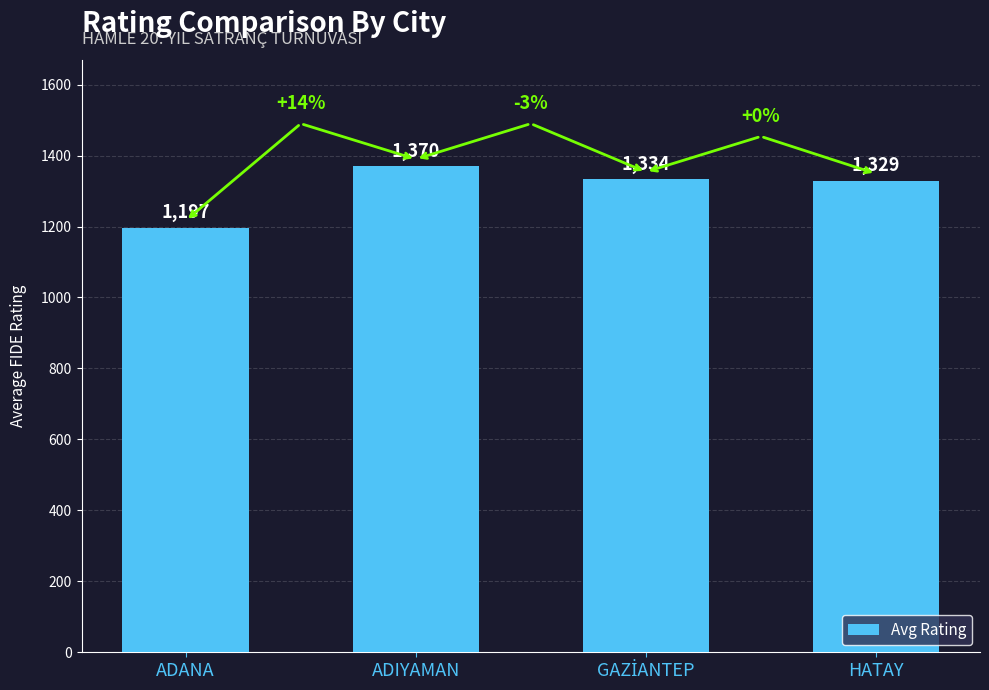

Does the chart contain stacked bars?

No